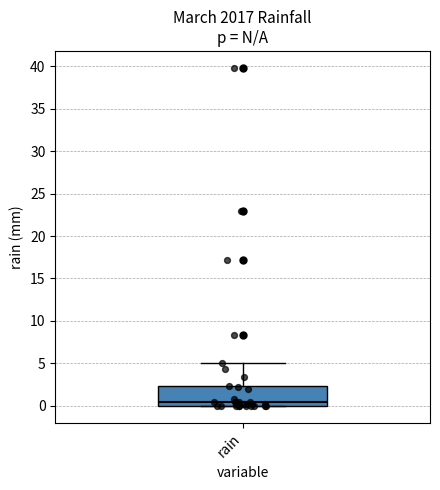

Where does the upper whisker of the box for rain end on the y-axis? The values are not printed on the chart, so give them approximately, as read against the axis.

5.0